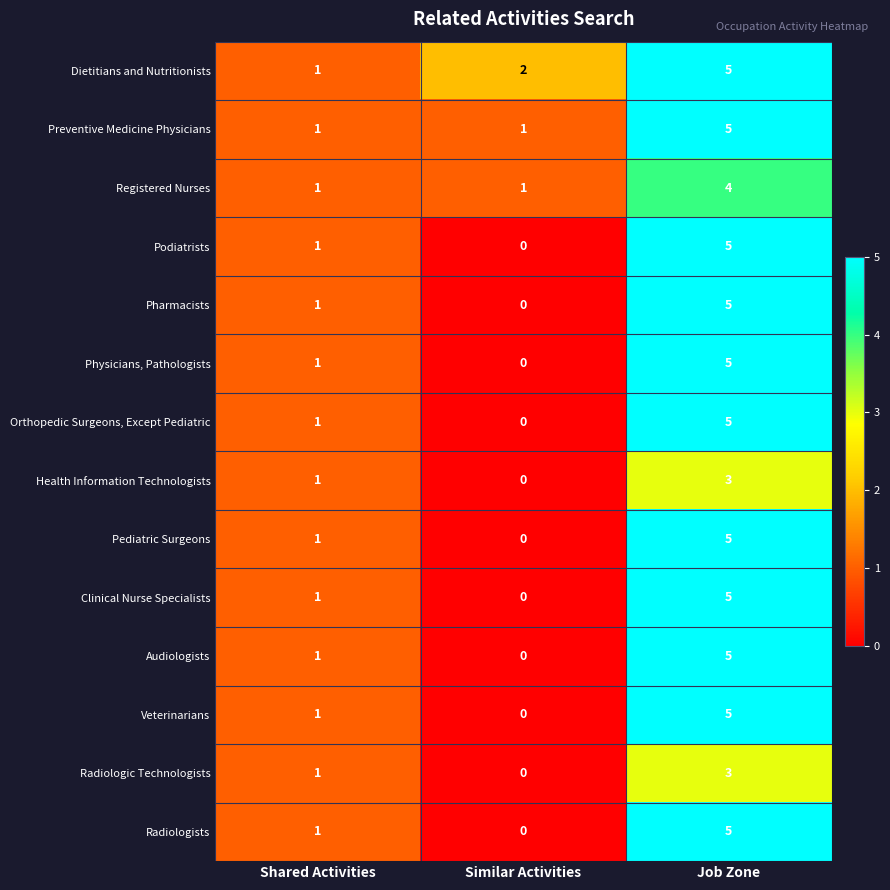

Count the number of data series in this chart.

14